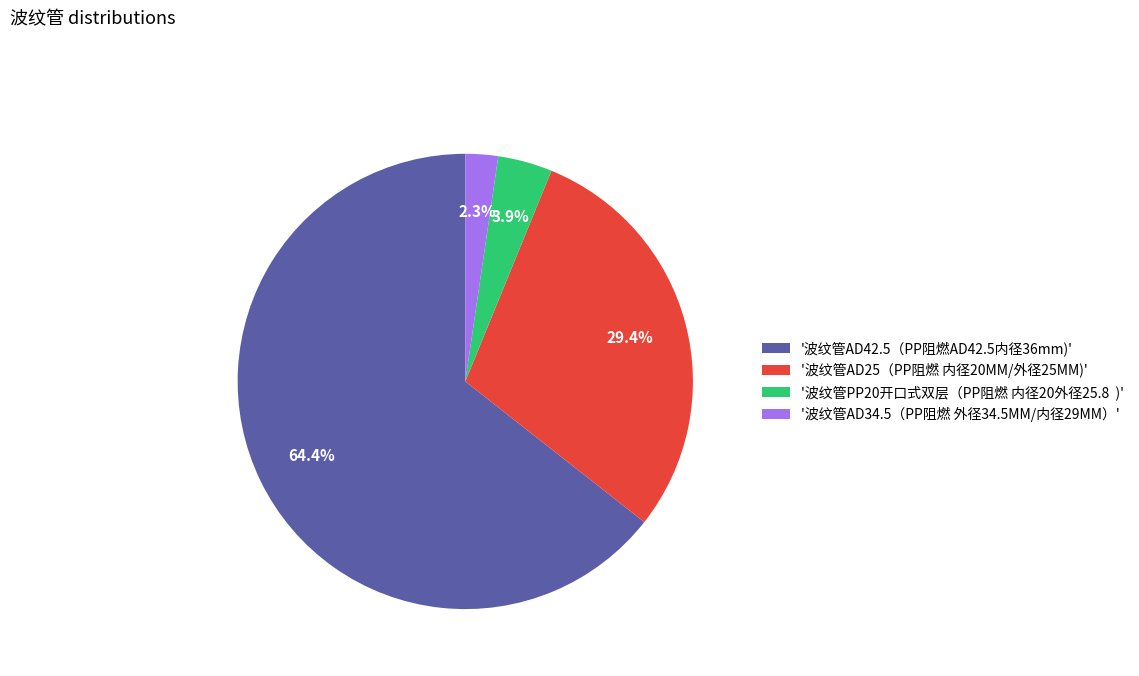

Is there any slice that represents more than half of the pie?

Yes